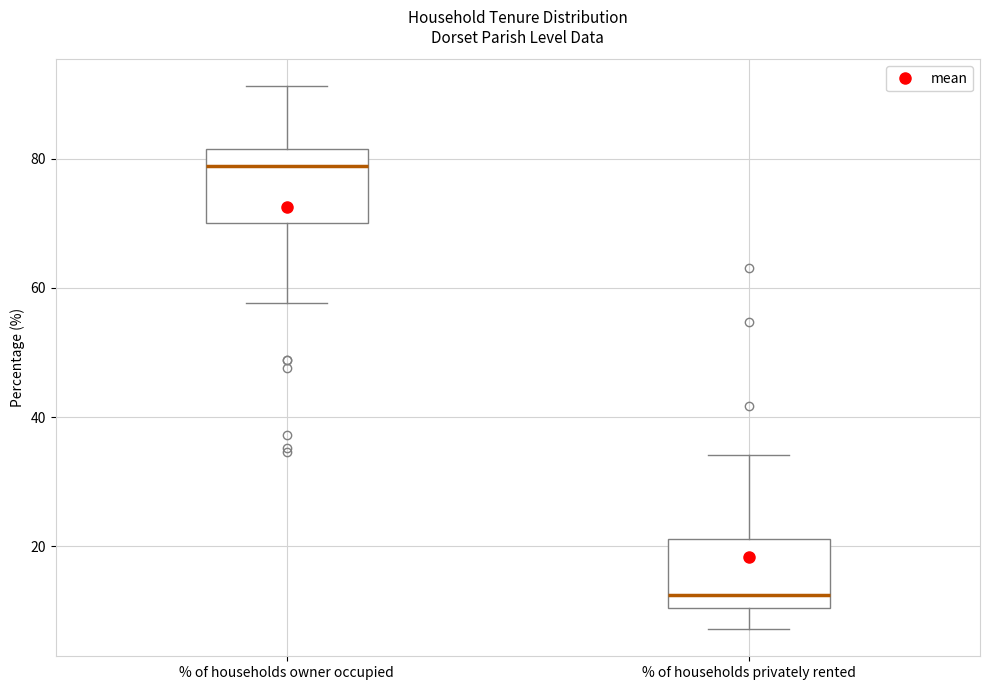

Reading left to right, read every box against the y-axis: the position of its median line, the range the box covers, and the ends of its whiskers. The values are not printed on the chart, so give them approximately, as read against the axis.

% of households owner occupied: median 78, box 70 to 82, whiskers 58 to 92
% of households privately rented: median 12, box 10 to 22, whiskers 8 to 34